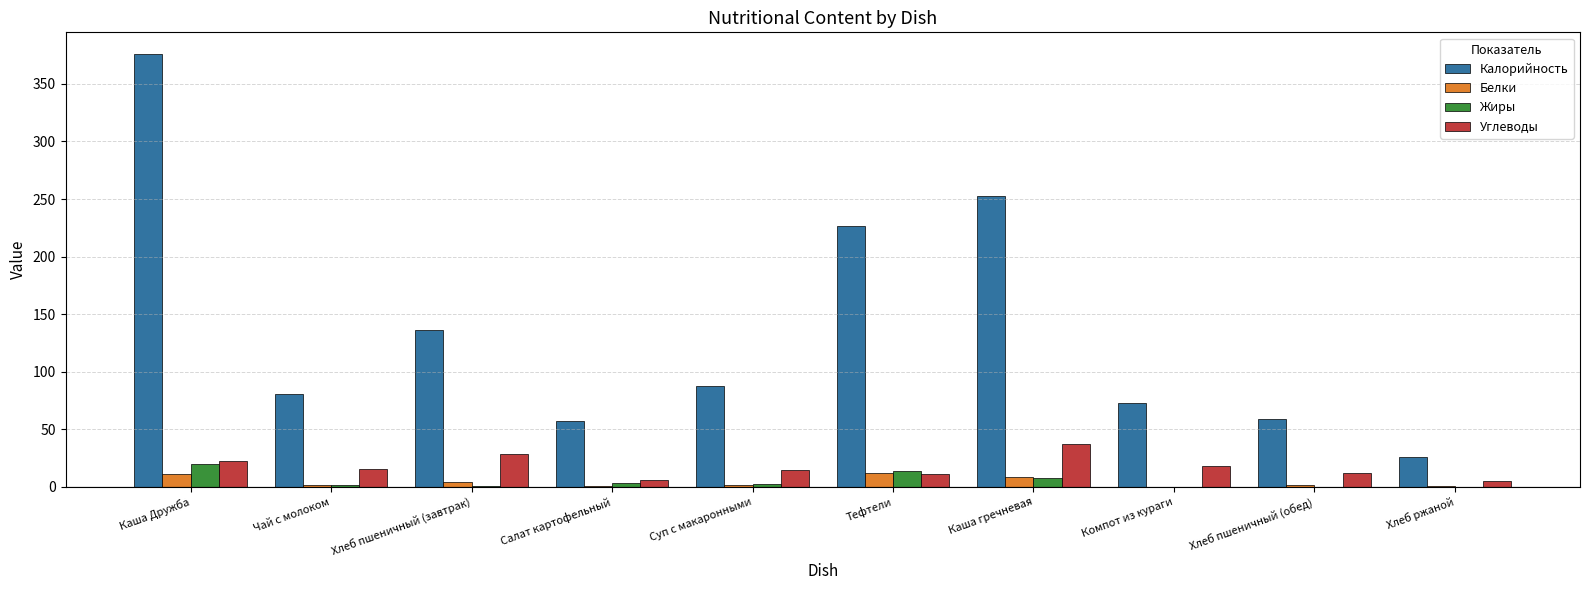

Which series has the largest total across all categories?

Калорийность